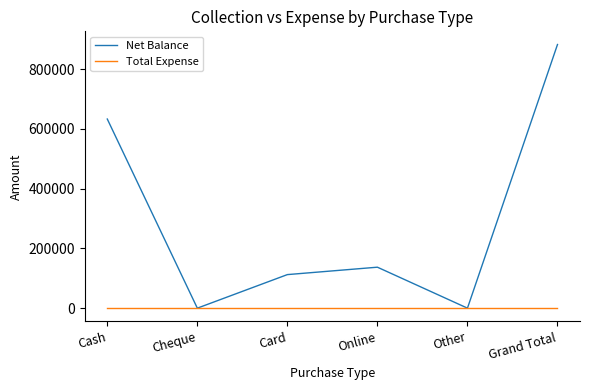

The value of Net Balance at Grand Total is 882215. True or false?

True